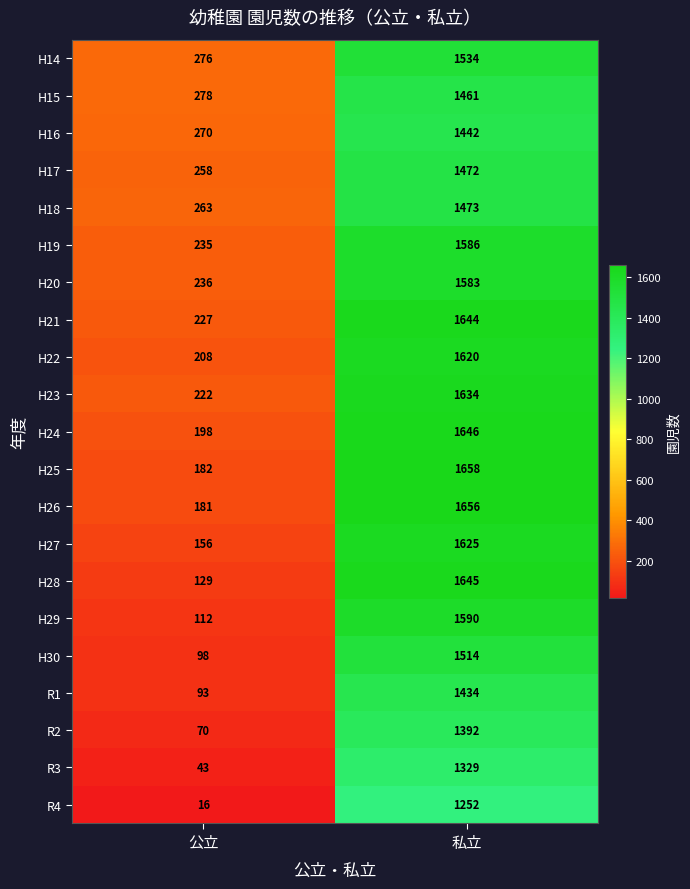

What is the greatest value displayed?

1658